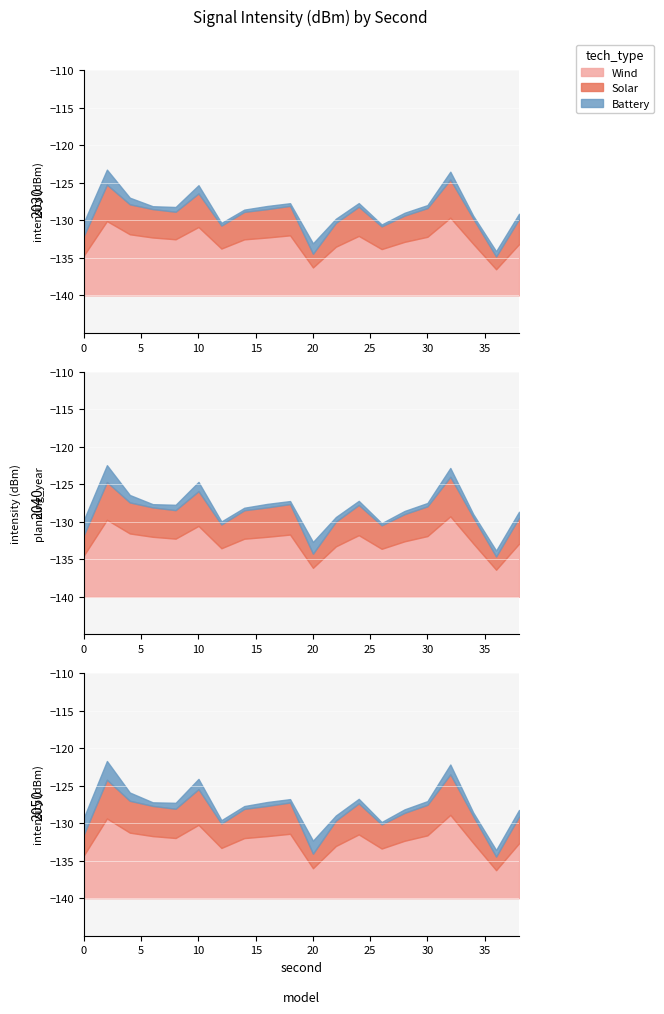

At how many categories does at least one series exceed -127?

11